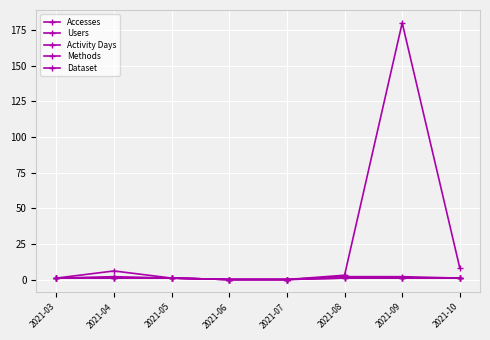

True or false: Accesses and Methods cross at least once.

False